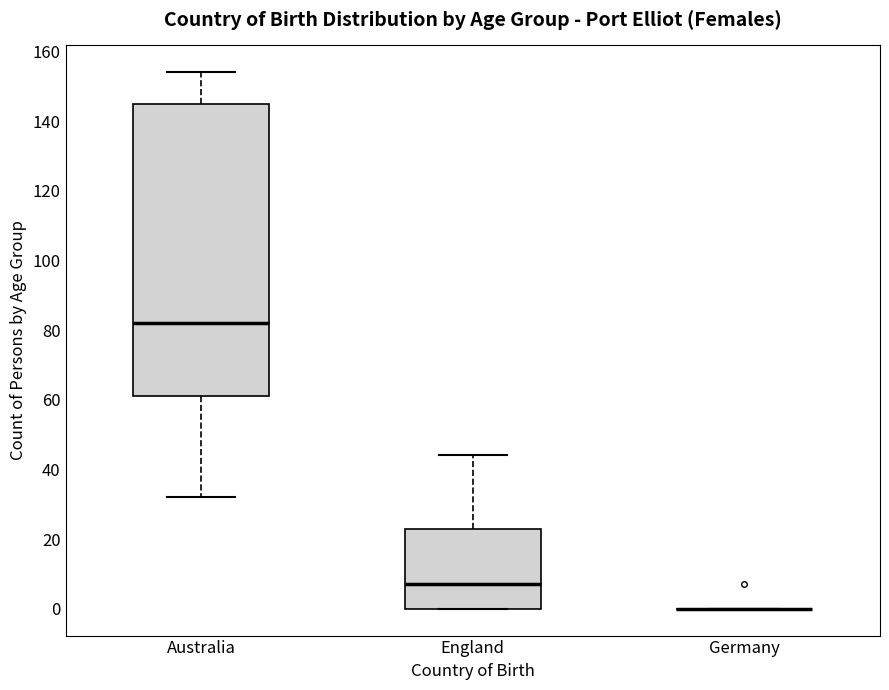

Comparing the boxes themselves (not the whiskers), which one is the tallest?

Australia